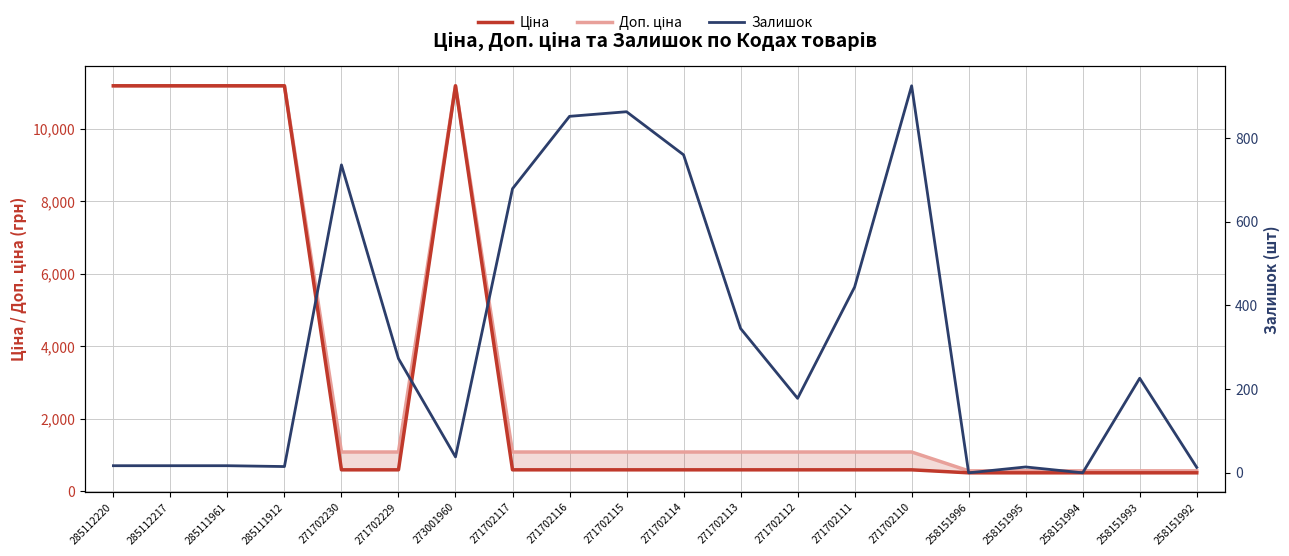

How many values in the Ціна series exceed 589?

15